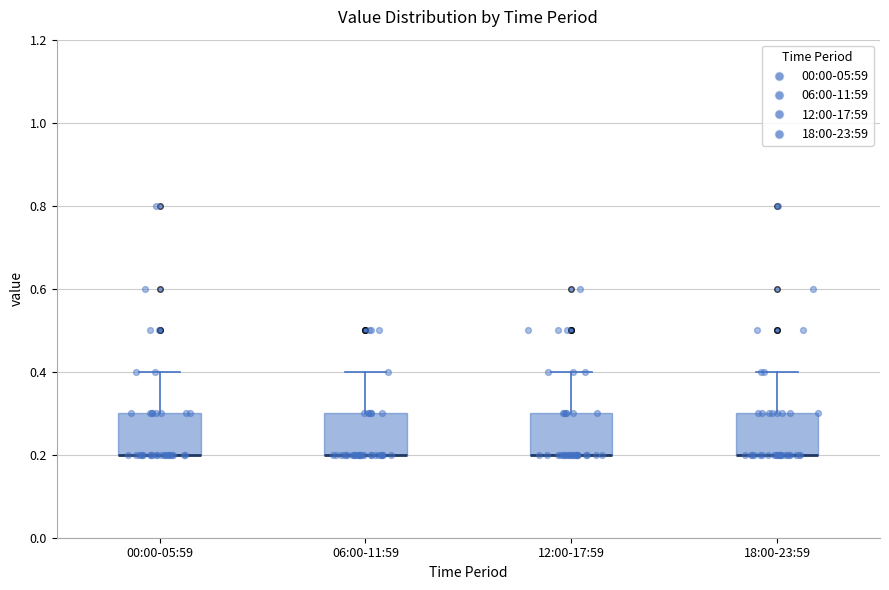

Where is the lower edge of the box for 06:00-11:59 on the y-axis? The values are not printed on the chart, so give them approximately, as read against the axis.

0.2